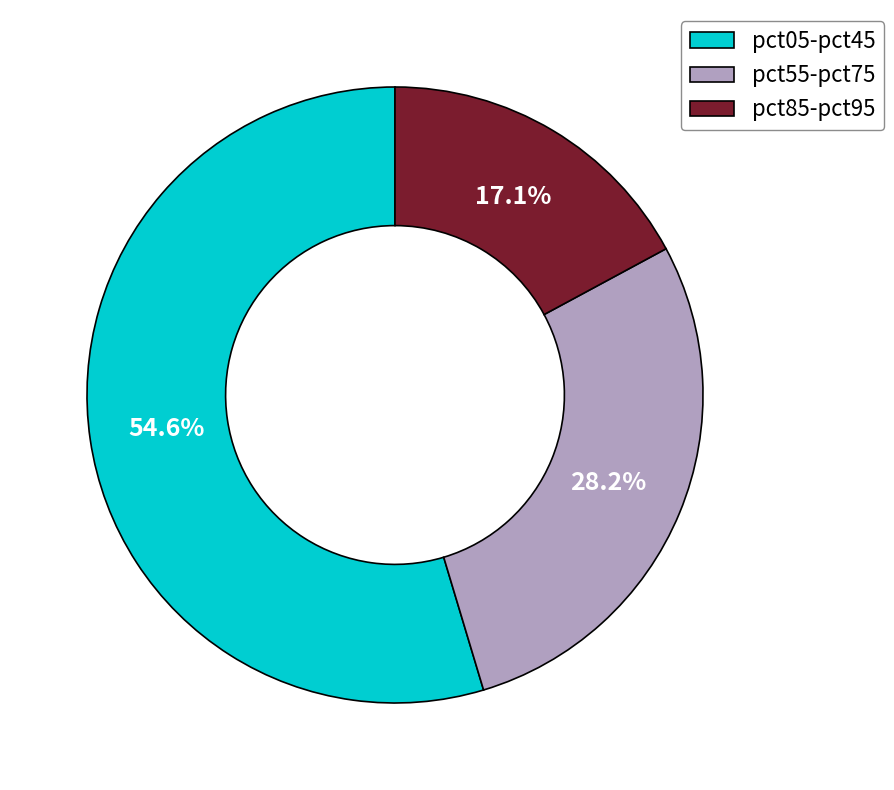

Is there any slice that represents more than half of the pie?

Yes